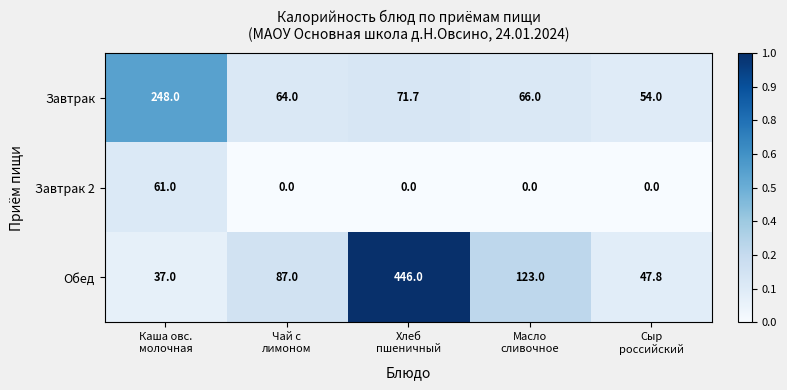

Reading right to left, transcribe all the data shown in this chart.

Завтрак: 54.0	66.0	71.7	64.0	248.0
Завтрак 2: 0.0	0.0	0.0	0.0	61.0
Обед: 47.8	123.0	446.0	87.0	37.0